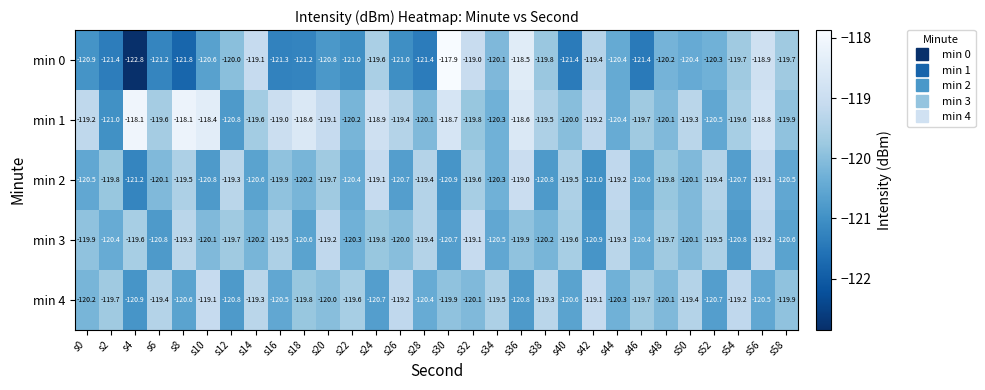

Where does the min 1 series first go above -119?

s4